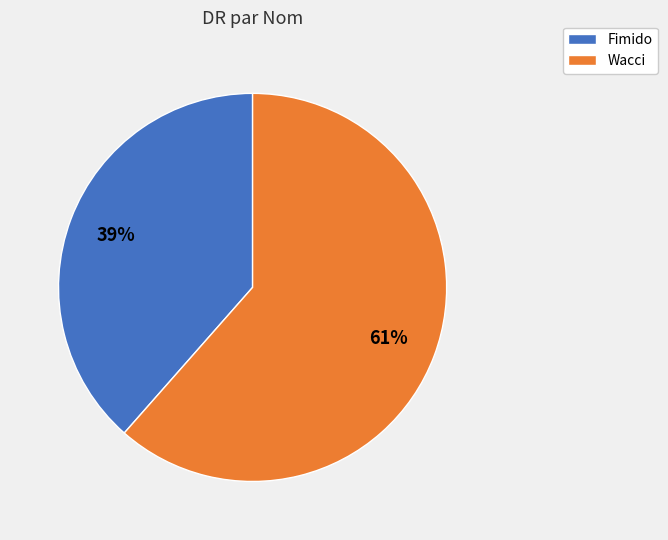

Which has a higher value, Wacci or Fimido?

Wacci